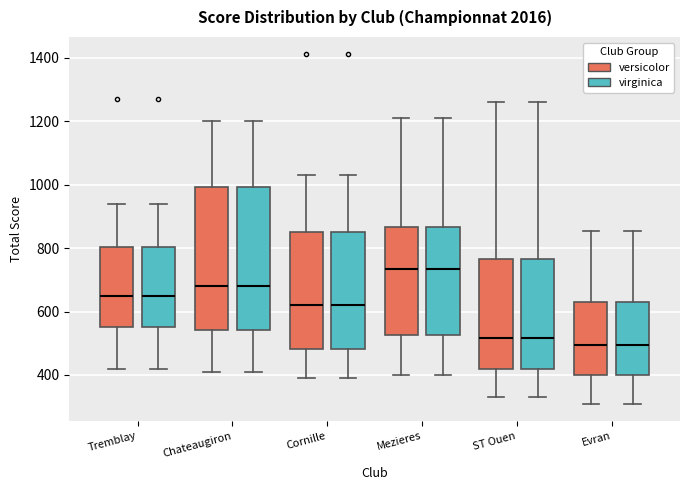

Reading left to right, read every box against the y-axis: the position of its median line, the range the box covers, and the ends of its whiskers. The values are not printed on the chart, so give them approximately, as read against the axis.

Tremblay (versicolor): median 640, box 560 to 800, whiskers 420 to 940
Tremblay (virginica): median 640, box 560 to 800, whiskers 420 to 940
Chateaugiron (versicolor): median 680, box 540 to 1000, whiskers 420 to 1200
Chateaugiron (virginica): median 680, box 540 to 1000, whiskers 420 to 1200
Cornille (versicolor): median 620, box 480 to 860, whiskers 400 to 1040
Cornille (virginica): median 620, box 480 to 860, whiskers 400 to 1040
Mezieres (versicolor): median 740, box 520 to 860, whiskers 400 to 1220
Mezieres (virginica): median 740, box 520 to 860, whiskers 400 to 1220
ST Ouen (versicolor): median 520, box 420 to 760, whiskers 340 to 1260
ST Ouen (virginica): median 520, box 420 to 760, whiskers 340 to 1260
Evran (versicolor): median 500, box 400 to 620, whiskers 320 to 860
Evran (virginica): median 500, box 400 to 620, whiskers 320 to 860